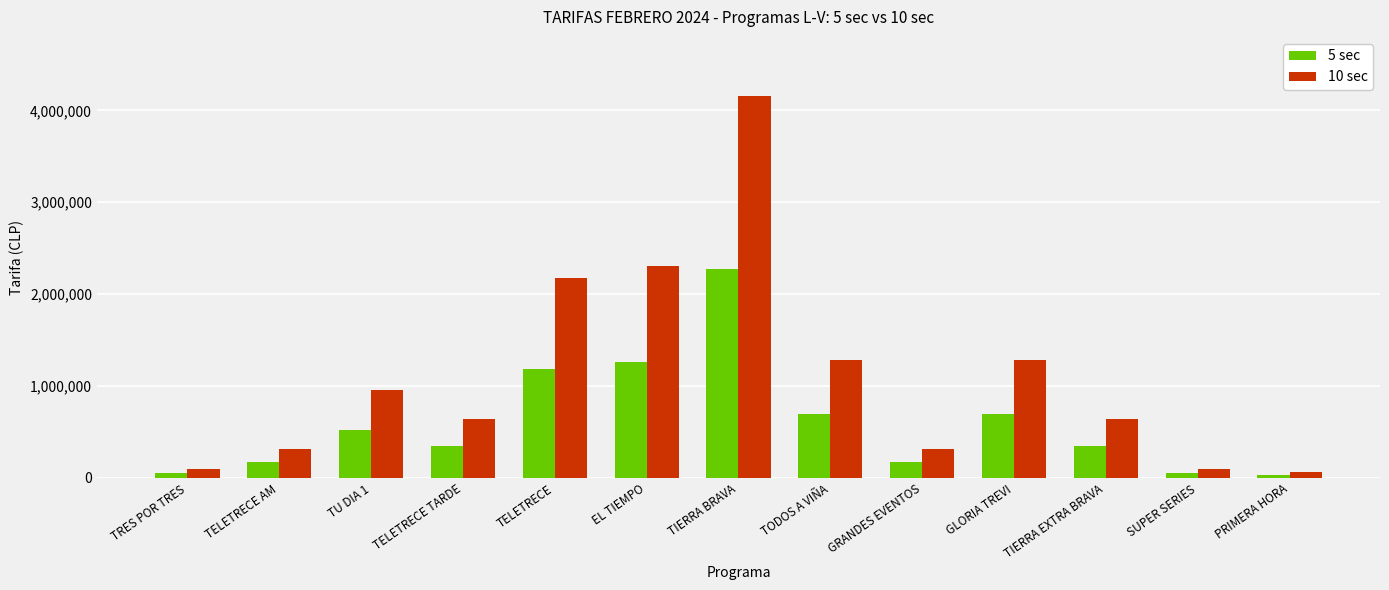

What is the sum of all 10 sec values?

14336000